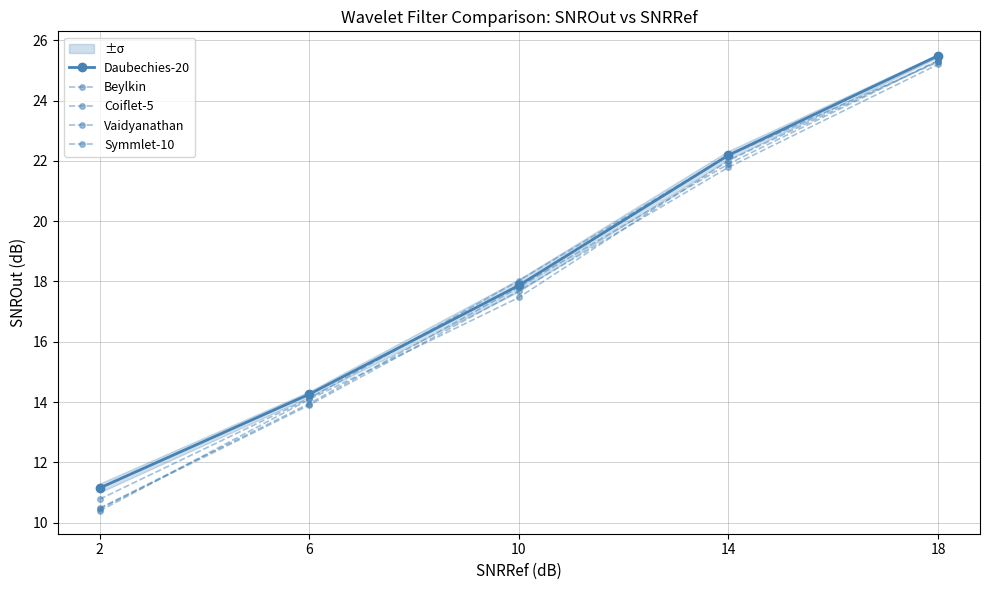

What is the difference between the highest and lowest values at 18?

0.3